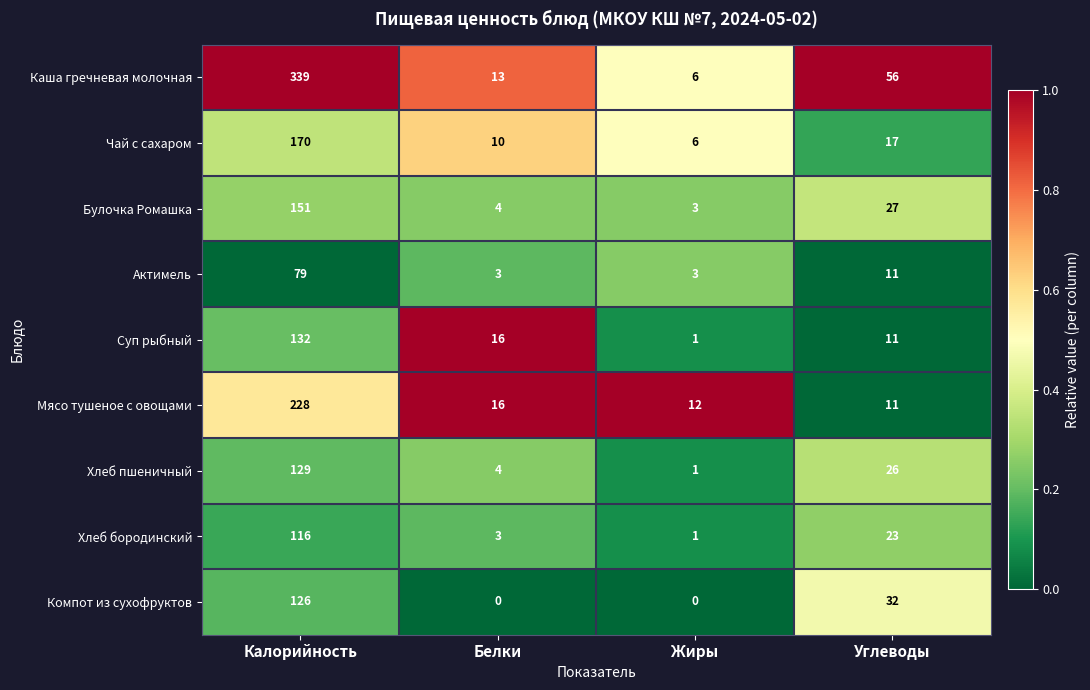

Where is Компот из сухофруктов nearest to the value 63?

Углеводы